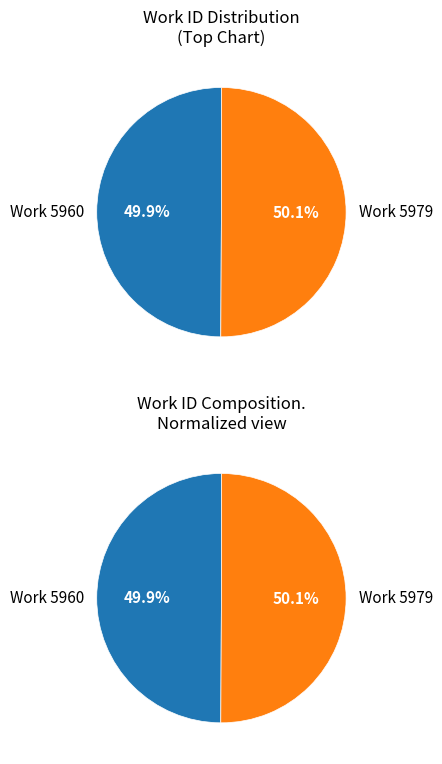

To the nearest percent, what portion does Work 5979 represent?

50%